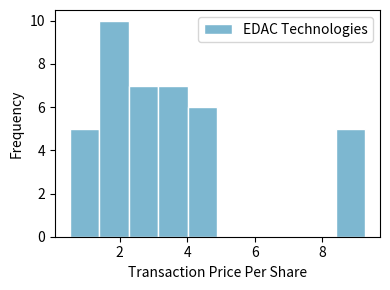

Reading left to right, list every bar in this chart as the range it spans on the x-axis followed by its height. Neither the bar edges nor the heights are printed on the chart, so give them approximately, as read against the axes.

0.6 to 1.4: 5
1.4 to 2.2: 10
2.2 to 3.2: 7
3.2 to 4.0: 7
4.0 to 4.8: 6
4.8 to 5.8: 0
5.8 to 6.6: 0
6.6 to 7.6: 0
7.6 to 8.4: 0
8.4 to 9.2: 5